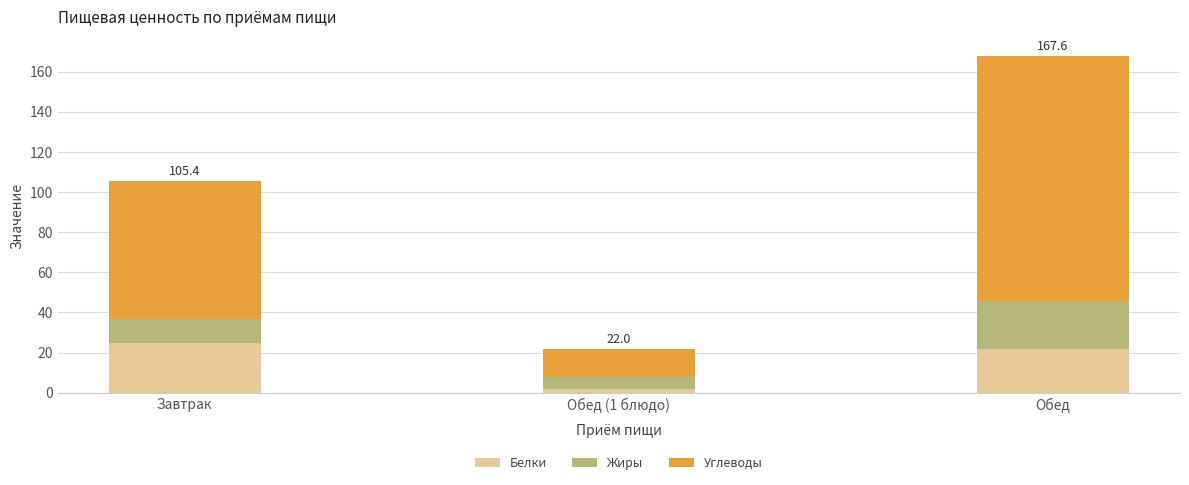

Does the chart contain any negative values?

No